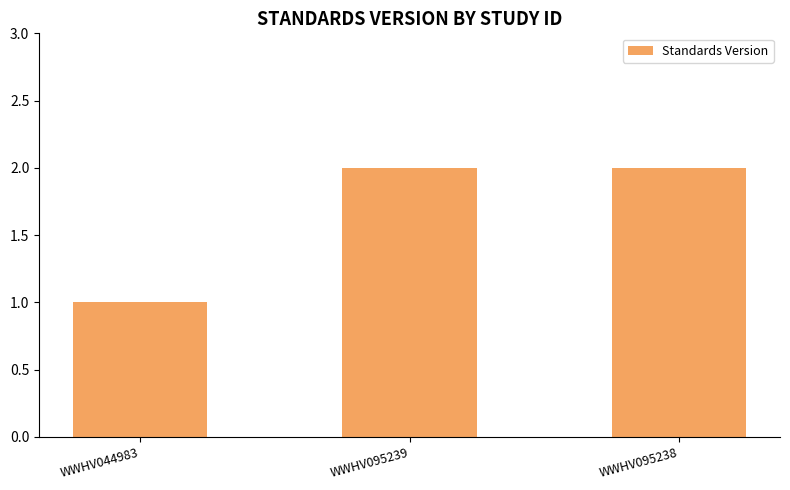

What is the label of the 3rd bar from the left?

WWHV095238